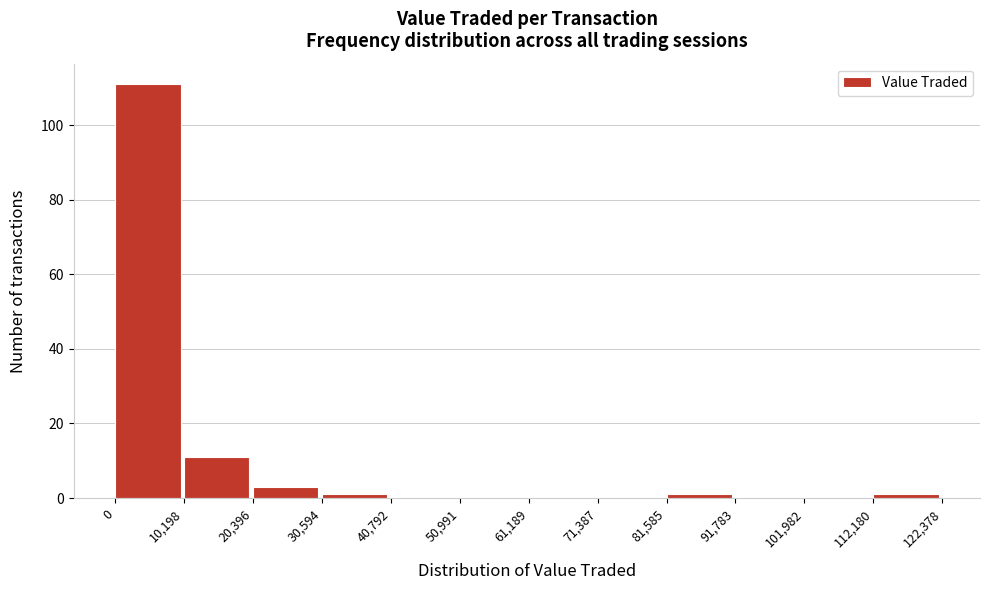

Reading left to right, list every bar in this chart as the range it spans on the x-axis followed by its height. The values are not printed on the chart, so give them approximately, as read against the axis.

0 to 10,198: 112
10,198 to 20,396: 12
20,396 to 30,594: 4
30,594 to 40,792: under 2
40,792 to 50,991: 0
50,991 to 61,189: 0
61,189 to 71,387: 0
71,387 to 81,585: 0
81,585 to 91,783: under 2
91,783 to 101,982: 0
101,982 to 112,180: 0
112,180 to 122,378: under 2